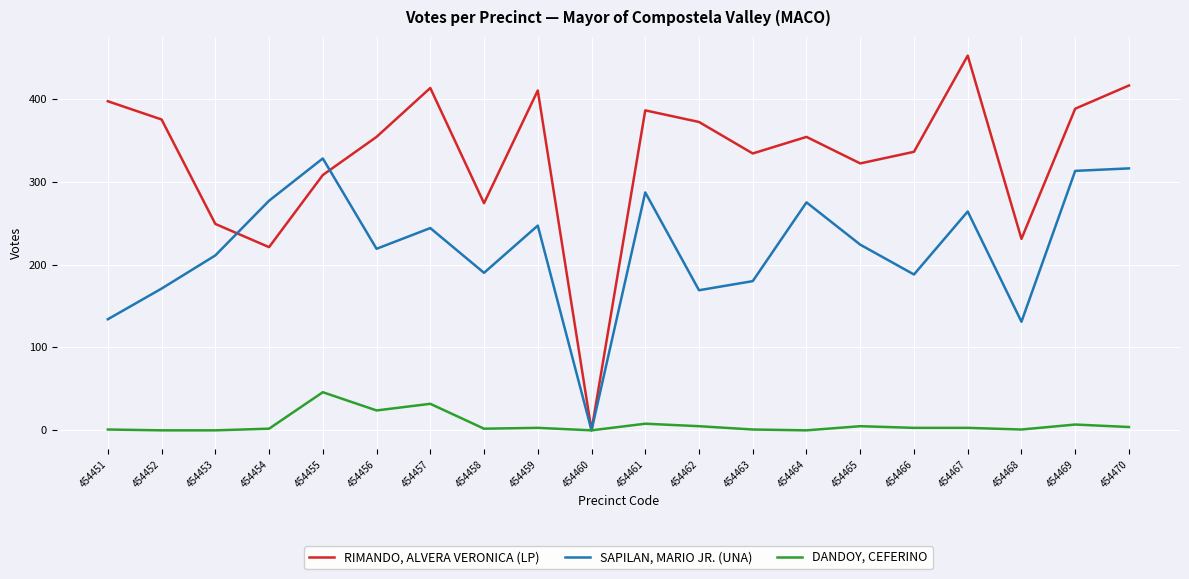

Which series changed the most between 454452 and 454460?

RIMANDO, ALVERA VERONICA (LP)